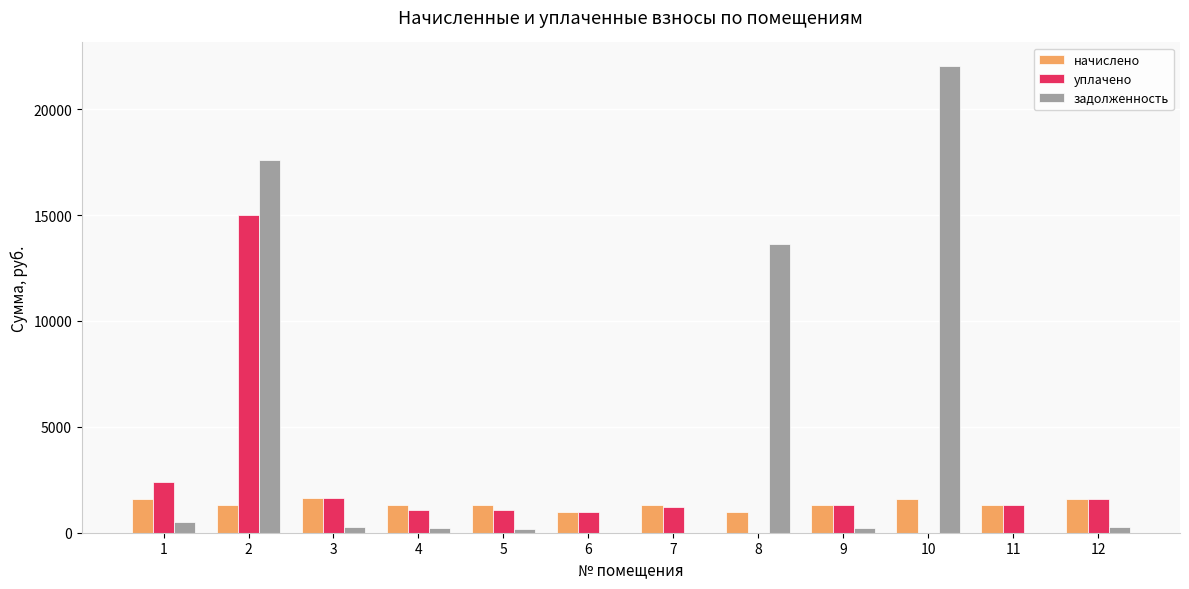

What is the greatest value displayed?

22053.2